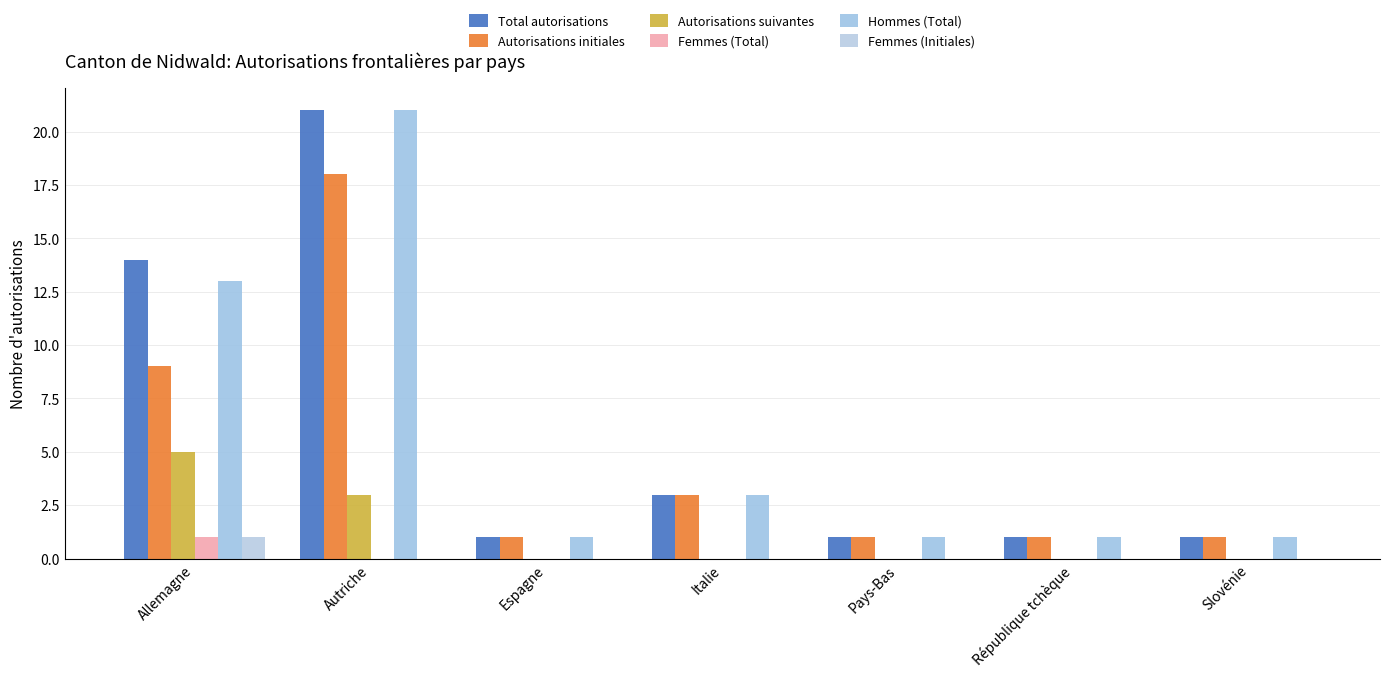

What are all the series names shown in the legend?

Total autorisations, Autorisations initiales, Autorisations suivantes, Femmes (Total), Hommes (Total), Femmes (Initiales)